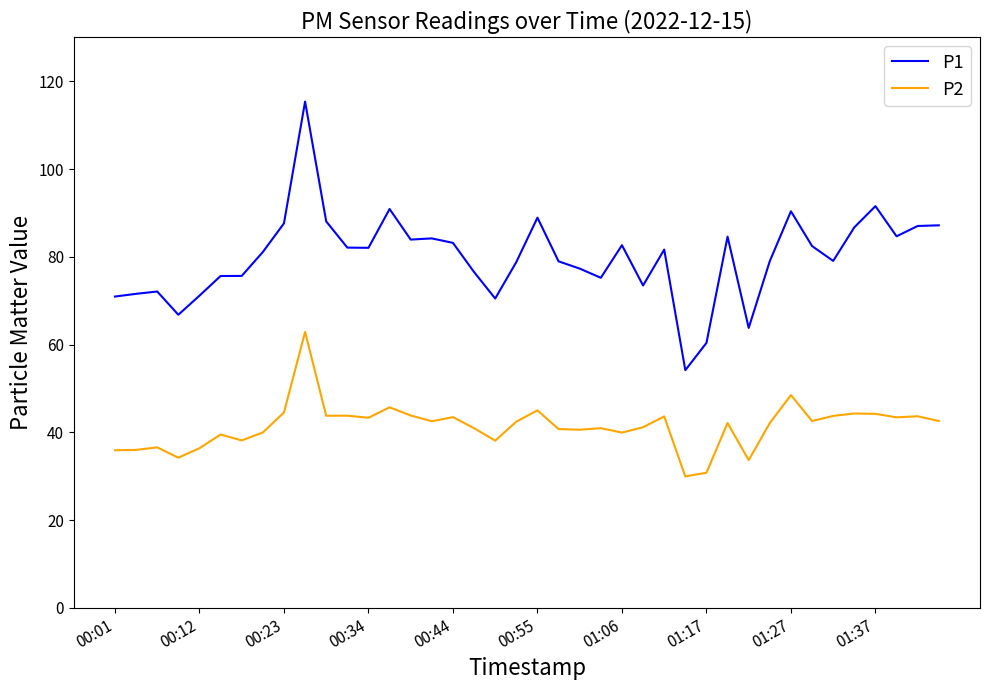

Does the chart display data point markers on the line(s)?

No